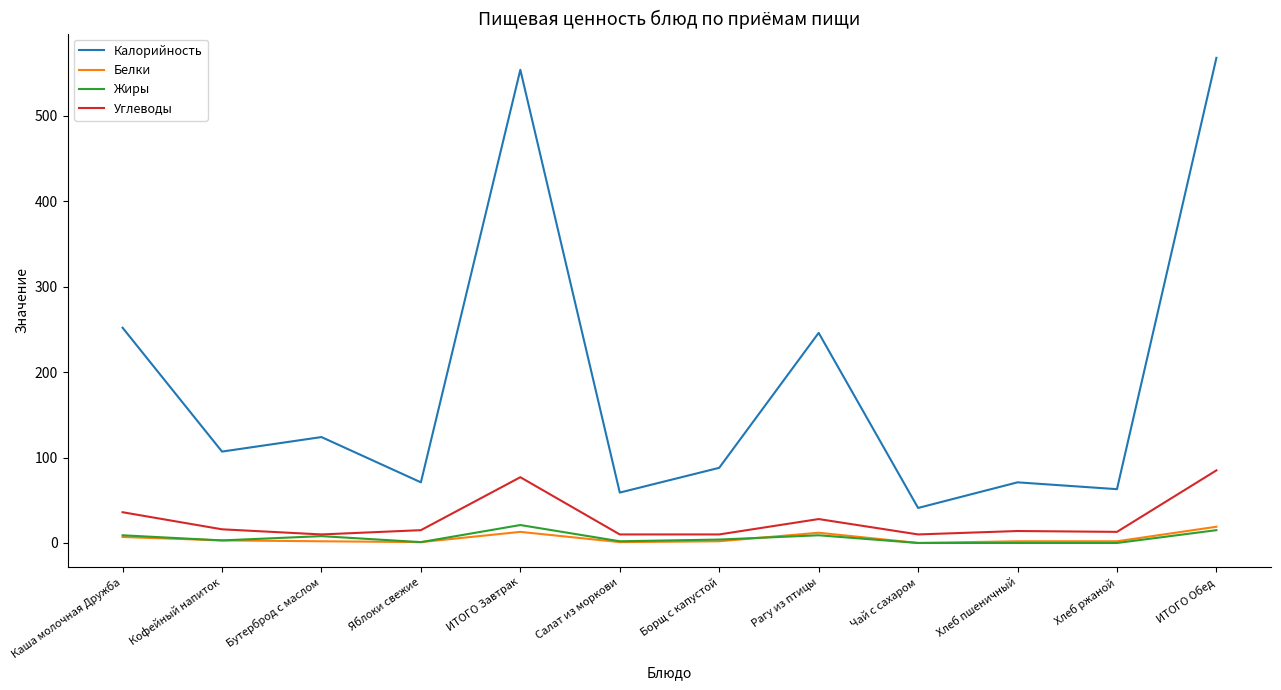

The Белки series shows 13 at ИТОГО Завтрак. True or false?

True